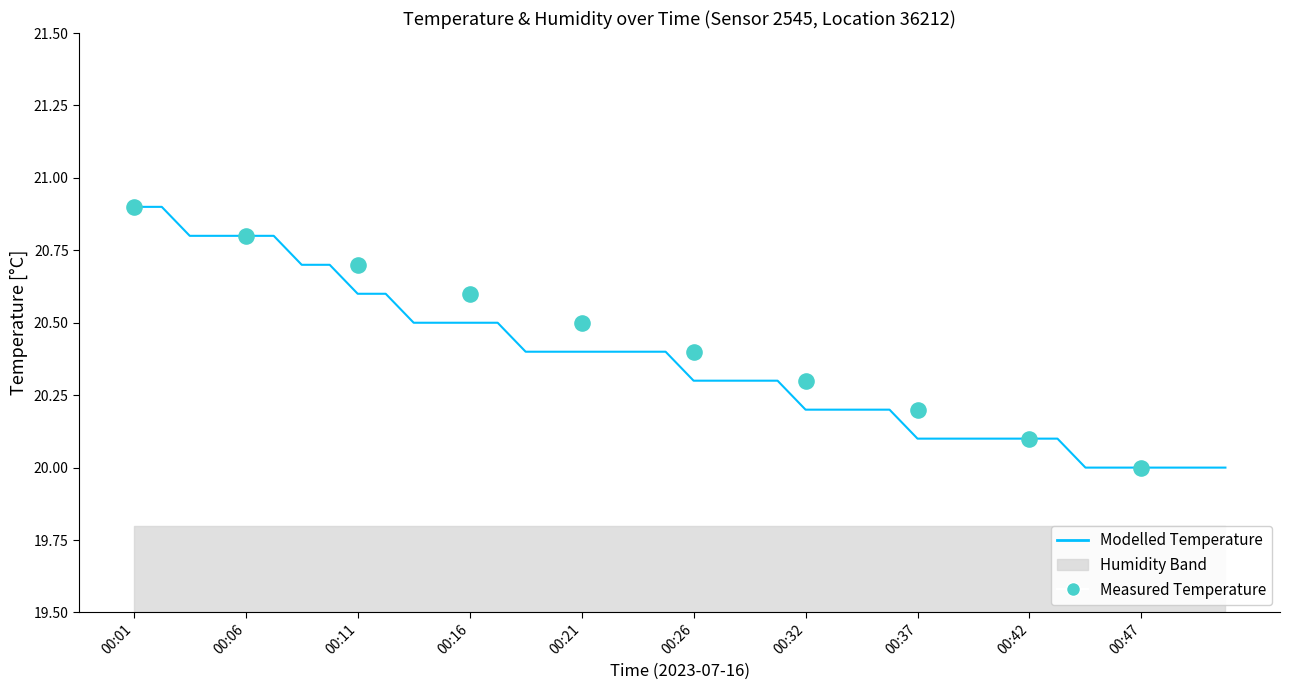

Which has a higher value, 00:19 or 00:29?

00:19